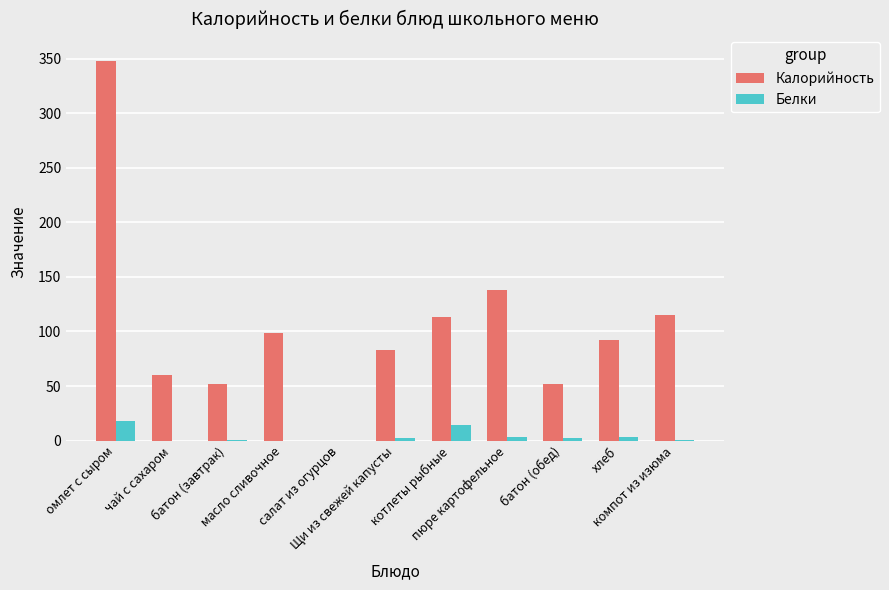

What are all the series names shown in the legend?

Калорийность, Белки